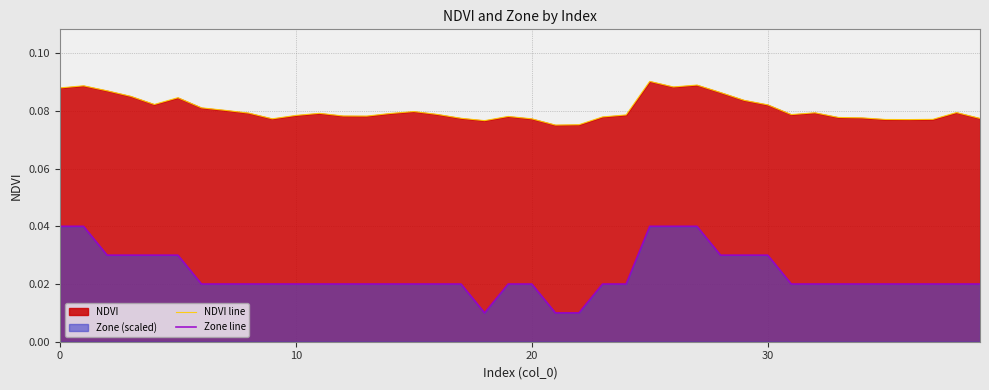

How many interior local valleys does the Zone line series have?

1